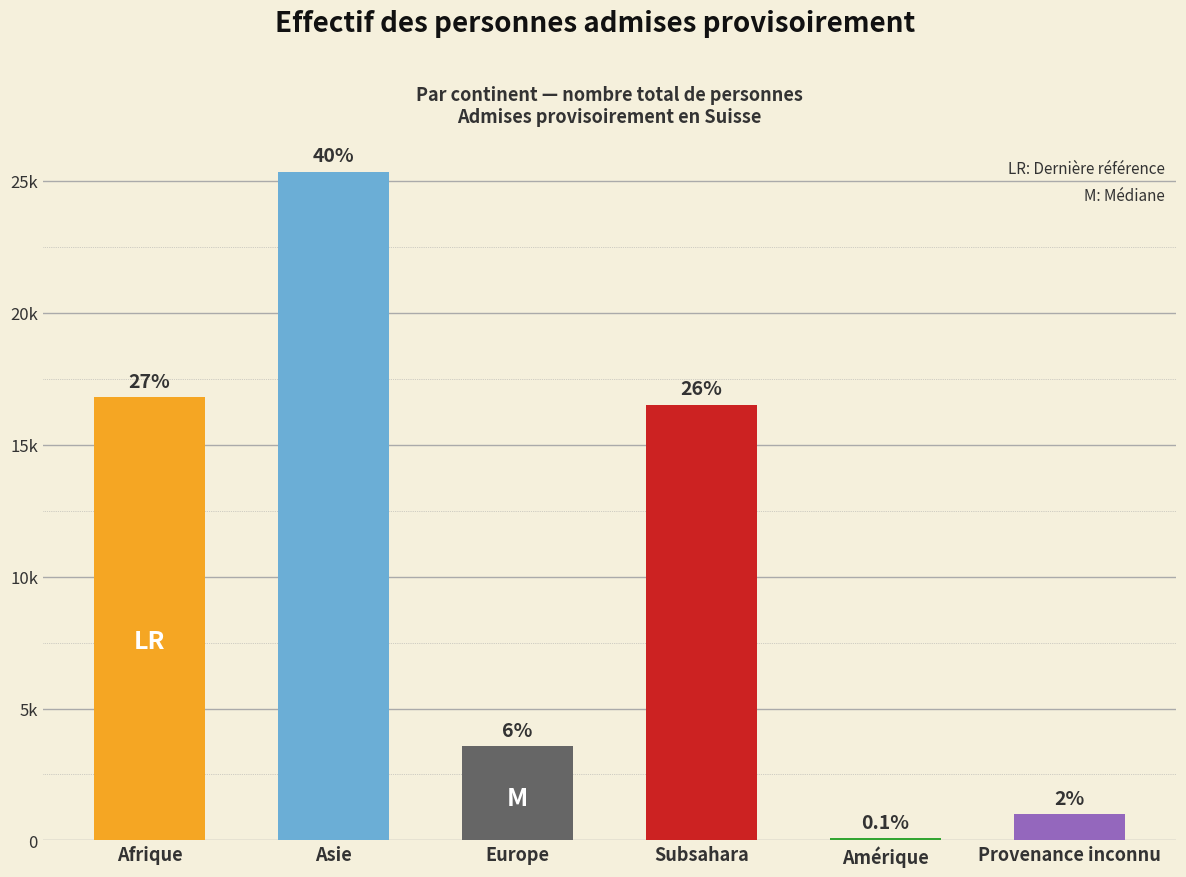

How many distinct data groups are displayed?

1